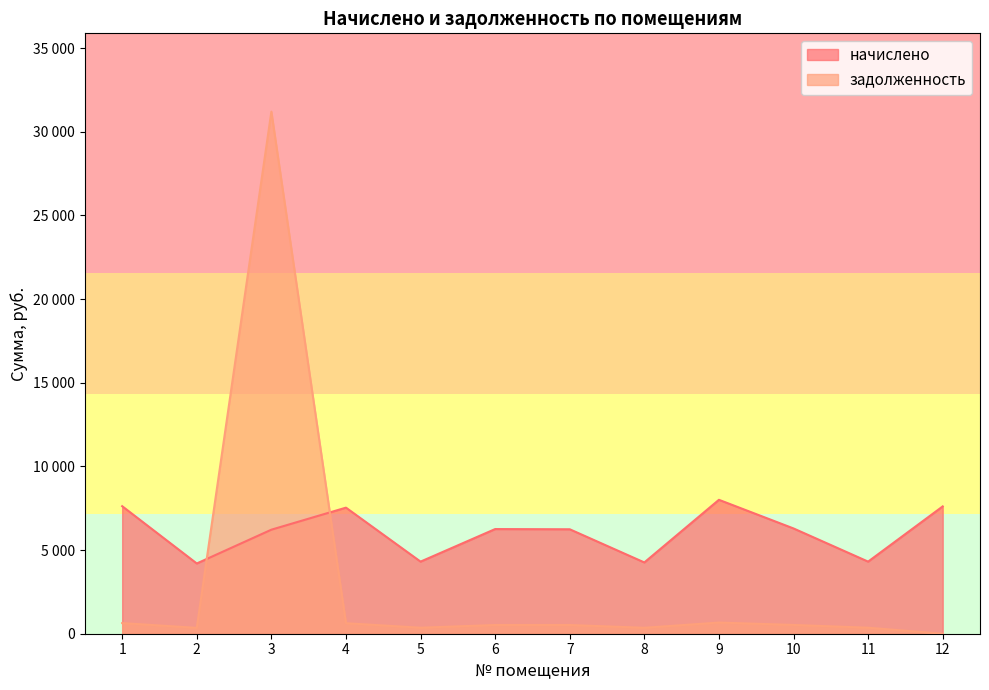

At which category does начислено reach its first local peak?

4